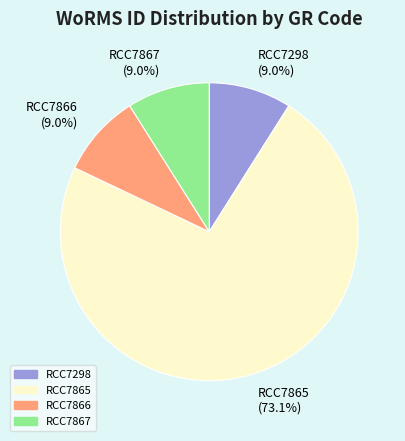

To the nearest percent, what is the combined percentage of RCC7866 and RCC7867?

18%